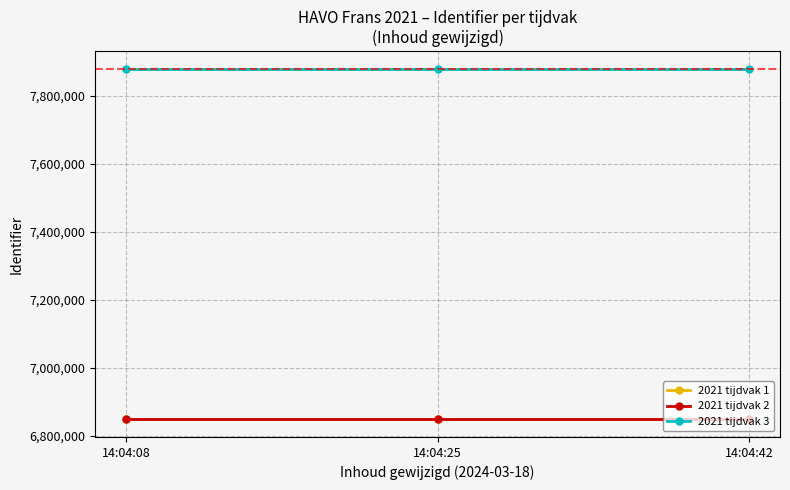

True or false: 2021 tijdvak 3 has a value of 13874726 at 14:04:25.

False